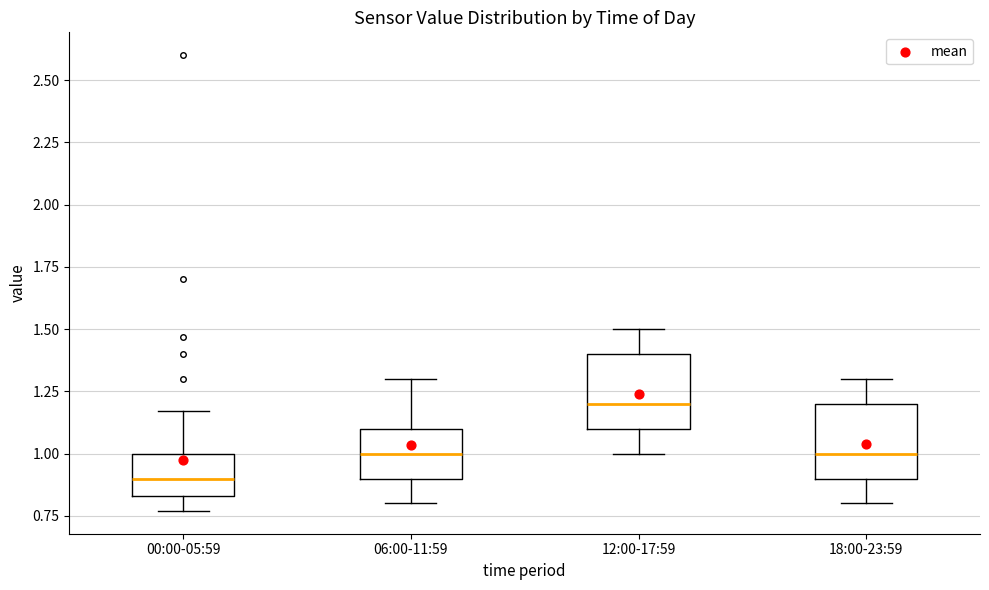

Reading left to right, transcribe this box plot: for each box, give where its median line is, the range the box spans, and where its two whiskers end, as read against the y-axis. The values are not printed on the chart, so give them approximately, as read against the axis.

00:00-05:59: median 0.90, box 0.85 to 1.00, whiskers 0.75 to 1.15
06:00-11:59: median 1.00, box 0.90 to 1.10, whiskers 0.80 to 1.30
12:00-17:59: median 1.20, box 1.10 to 1.40, whiskers 1.00 to 1.50
18:00-23:59: median 1.00, box 0.90 to 1.20, whiskers 0.80 to 1.30